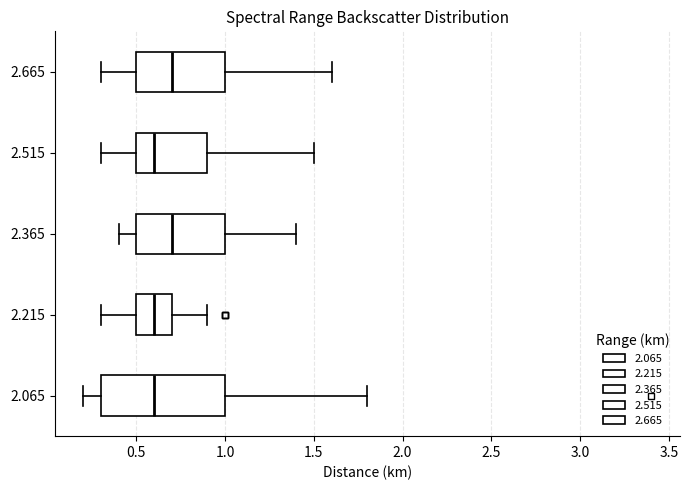

Reading bottom to top, transcribe this box plot: for each box, give where its median line is, the range the box spans, and where its two whiskers end, as read against the x-axis. The values are not printed on the chart, so give them approximately, as read against the axis.

2.065: median 0.6, box 0.3 to 1.0, whiskers 0.2 to 1.8
2.215: median 0.6, box 0.5 to 0.7, whiskers 0.3 to 0.9
2.365: median 0.7, box 0.5 to 1.0, whiskers 0.4 to 1.4
2.515: median 0.6, box 0.5 to 0.9, whiskers 0.3 to 1.5
2.665: median 0.7, box 0.5 to 1.0, whiskers 0.3 to 1.6